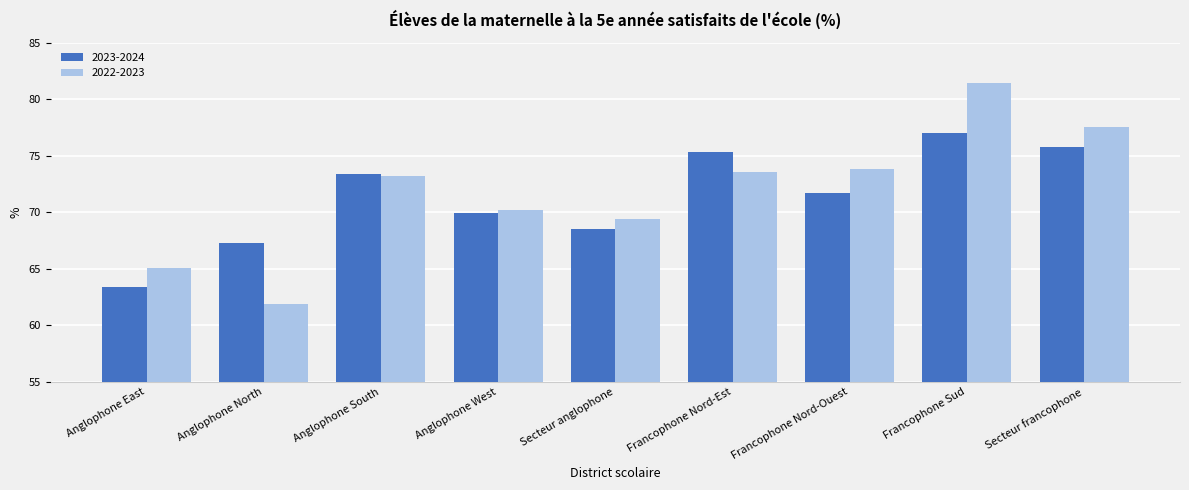

Which series changed the most between Anglophone South and Francophone Nord-Est?

2023-2024